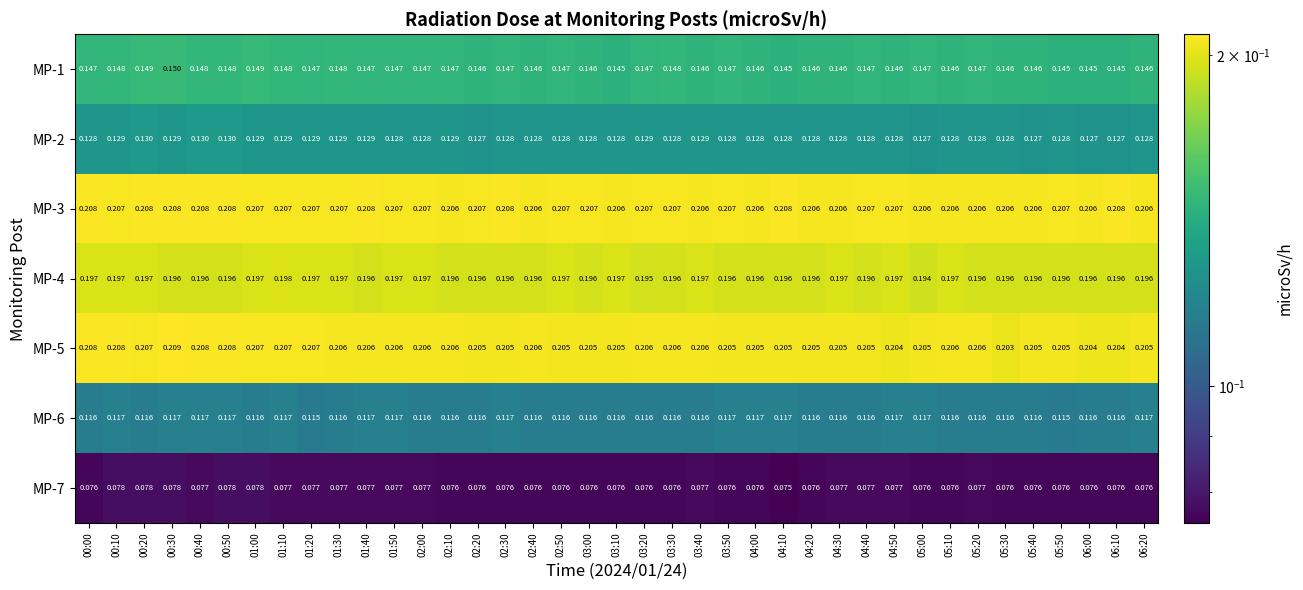

Is the value of MP-1 at 01:30 greater than the value of MP-5 at 03:30?

No